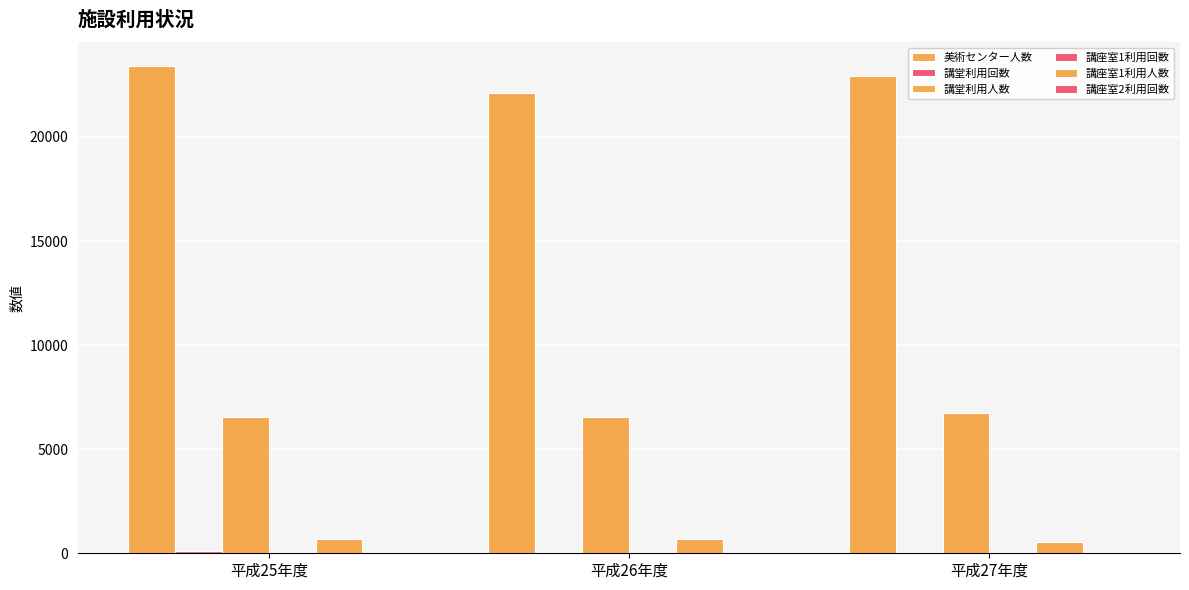

How many series are shown in this chart?

6